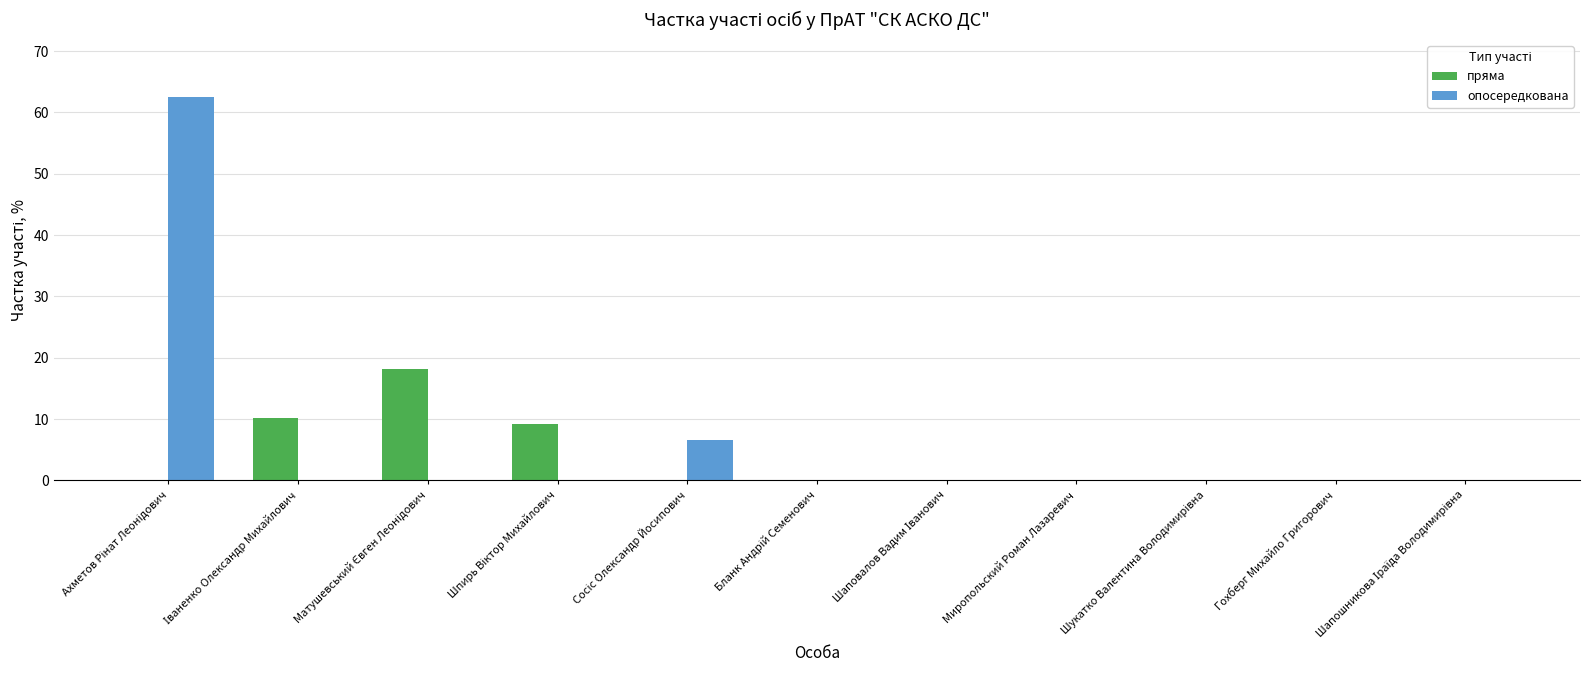

What is the greatest value displayed?

62.5